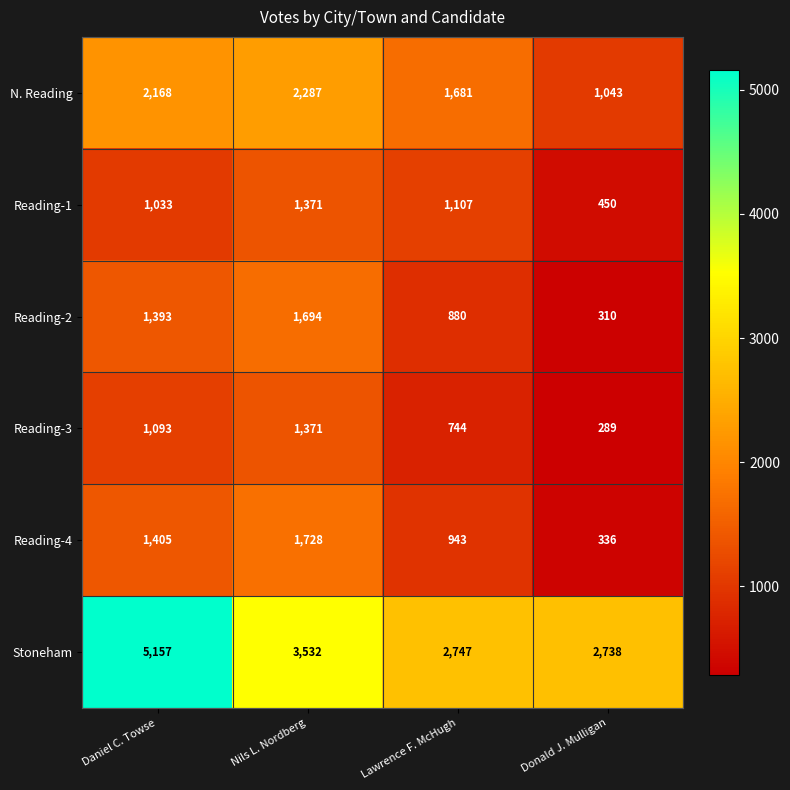

What is the sum of all Reading-3 values?

3497